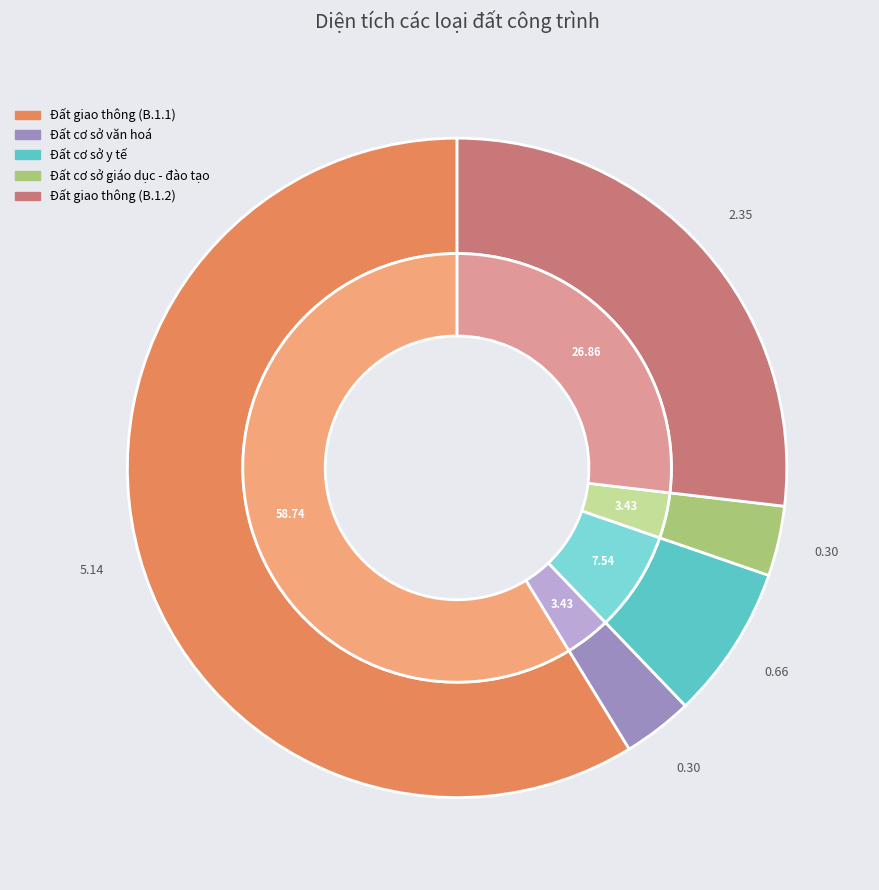

Does Đất giao thông (B.1.1) account for over 50% of the chart?

Yes